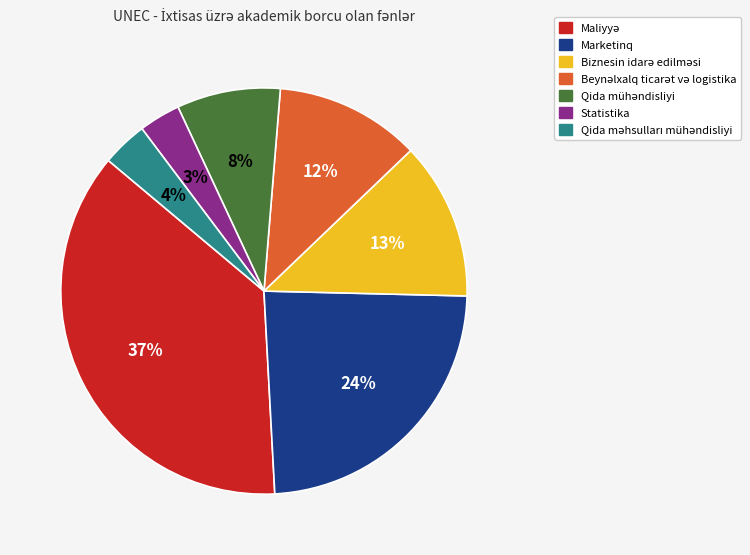

To the nearest percent, what is the average slice percentage?

14%